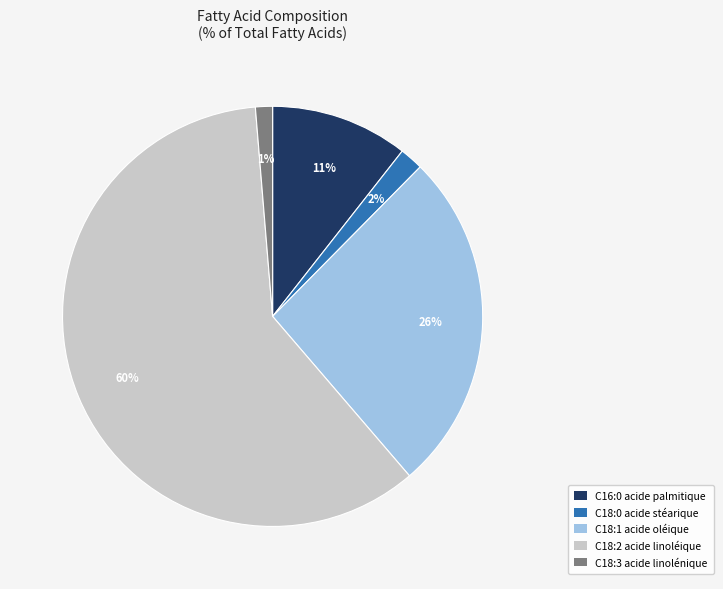

Is it true that C16:0 acide palmitique is 11% of the pie?

True